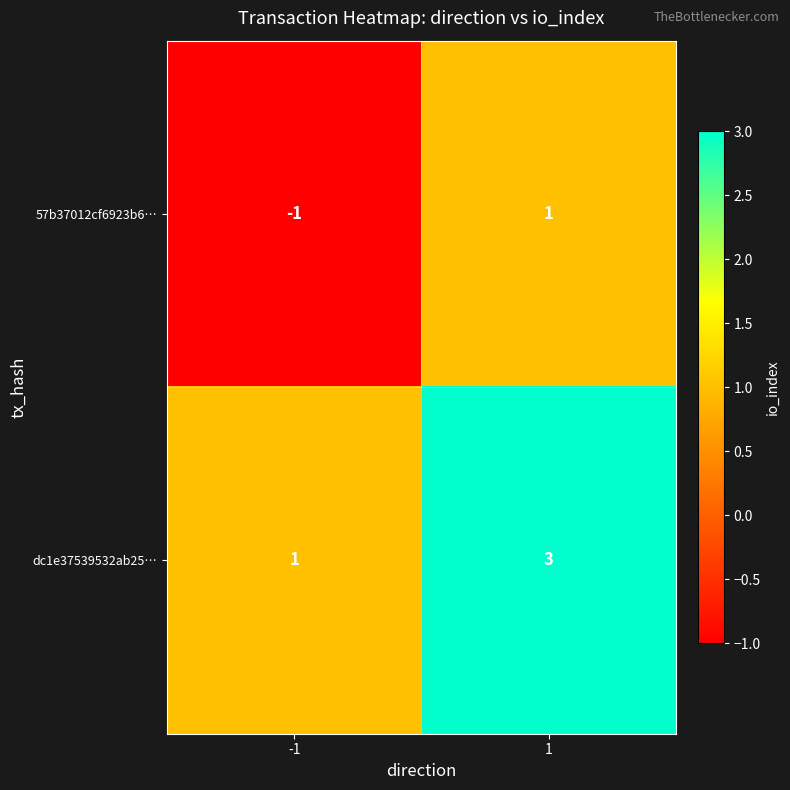

What is the sum of all dc1e37539532ab25… values?

4